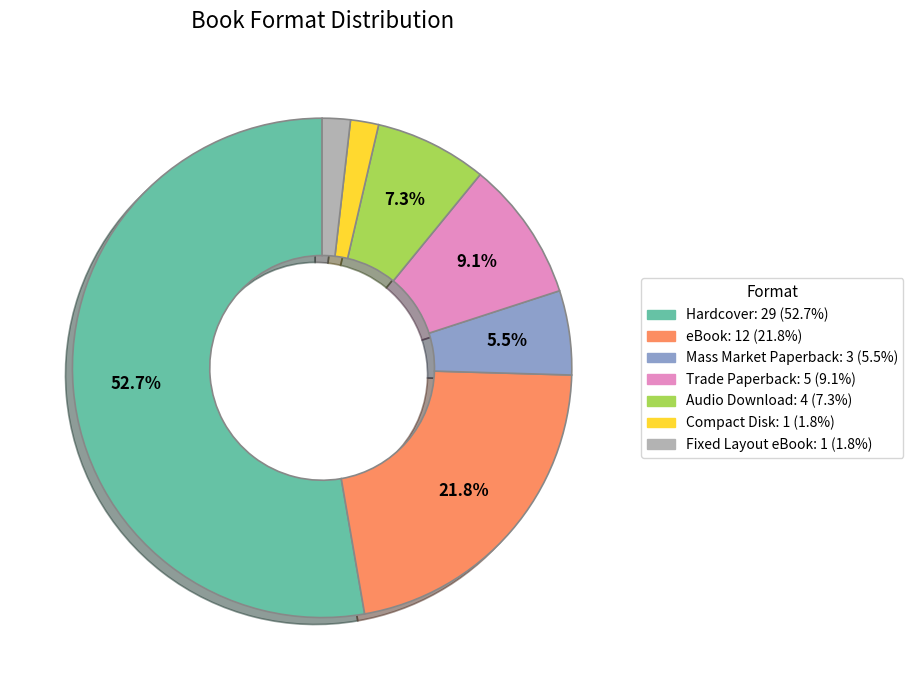

What is the largest slice in the pie chart?

Hardcover